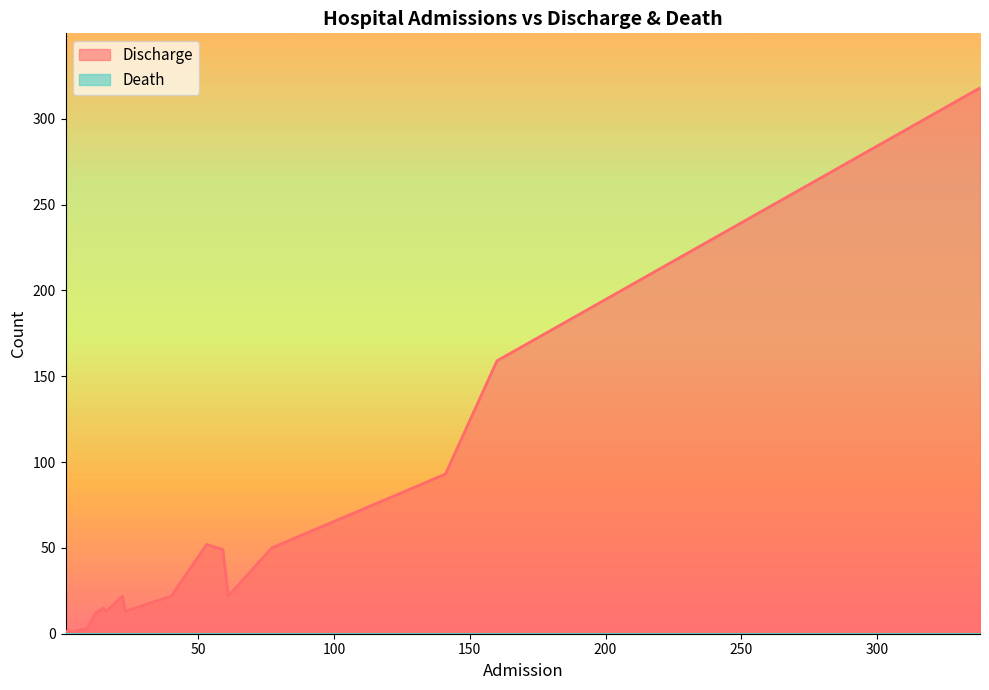

Reading left to right, list all the values displayed in this chart.

Discharge: Entebbe RRH=159	Mulago NRH=318	Arua RRH=49	Masaka RRH=50	Kabale RRH=3	Jinja RHH=52	Gulu RRH=93	Hoima RRH=15	Mbale RRH=22	F/Portal RRH=1	Lira RHH=22	Mubende RRH=22	Naguru RRH=12	Mbarara RRH=13	Adjumani GH=1	Soroti RRH=13	Moroto RRH=2	Bombo=0
Death: Entebbe RRH=0	Mulago NRH=0	Arua RRH=0	Masaka RRH=0	Kabale RRH=0	Jinja RHH=0	Gulu RRH=0	Hoima RRH=0	Mbale RRH=0	F/Portal RRH=0	Lira RHH=0	Mubende RRH=0	Naguru RRH=0	Mbarara RRH=0	Adjumani GH=0	Soroti RRH=0	Moroto RRH=0	Bombo=0